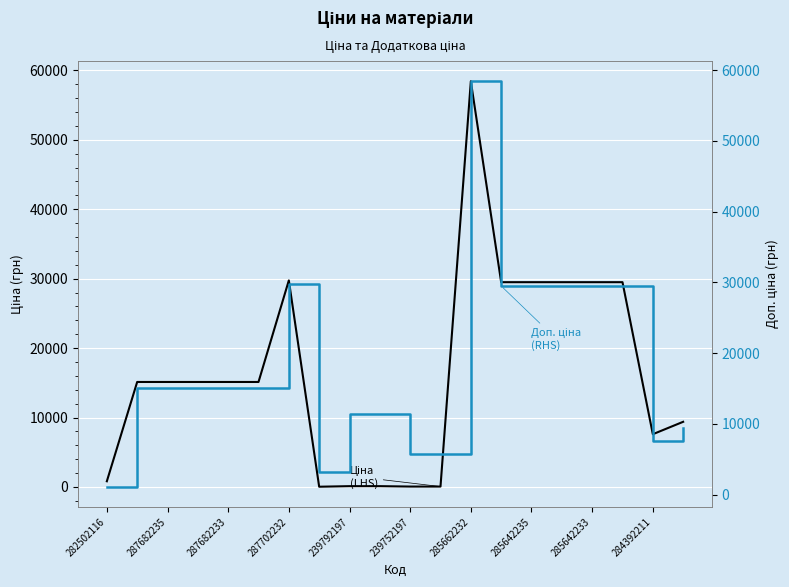

What is the sum of the Доп. ціна (RHS) values at 10 and 287682235?

20825.0